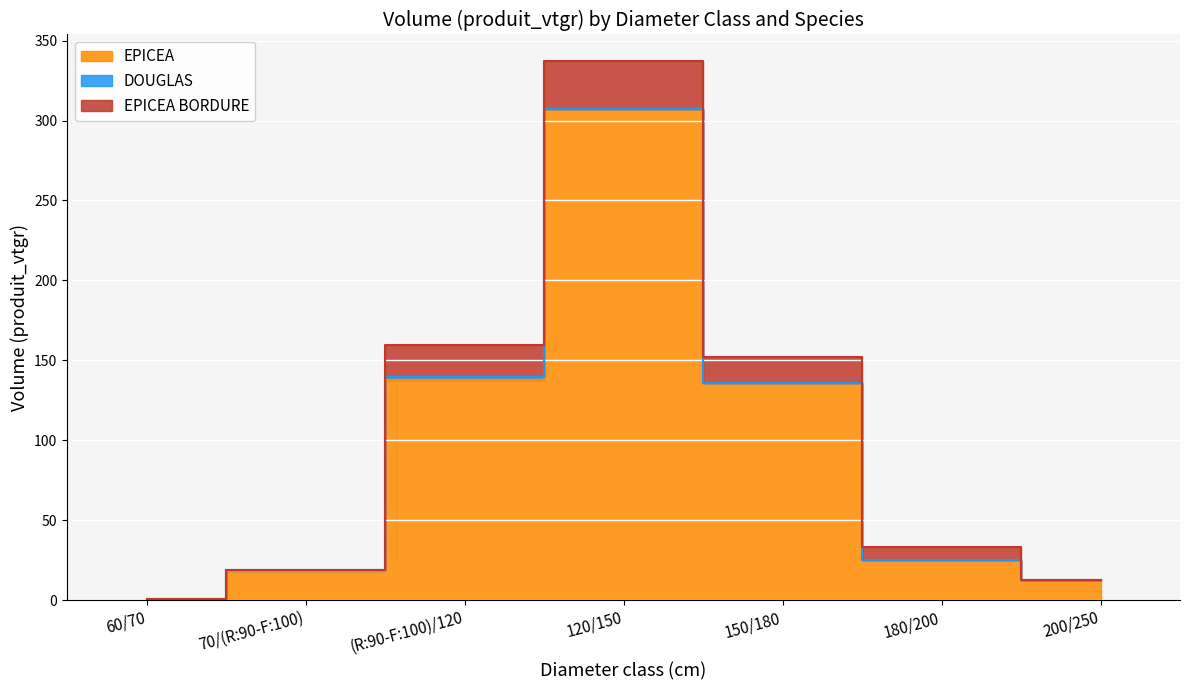

Which series has the widest spread of values?

EPICEA